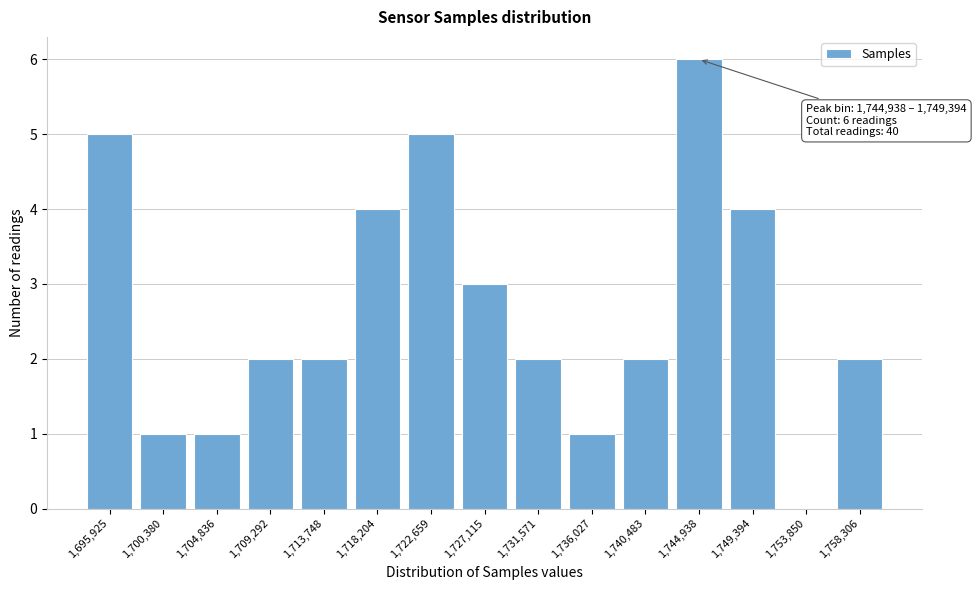

Reading left to right, extract all data points from this chart.

1,695,925=5	1,700,380=1	1,704,836=1	1,709,292=2	1,713,748=2	1,718,204=4	1,722,659=5	1,727,115=3	1,731,571=2	1,736,027=1	1,740,483=2	1,744,938=6	1,749,394=4	1,753,850=0	1,758,306=2